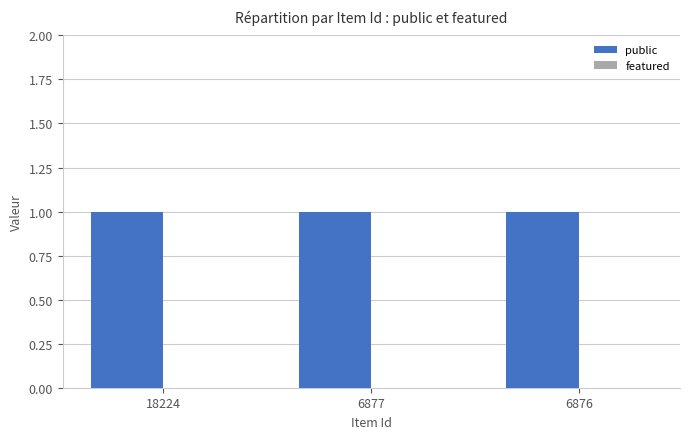

List the labels in order of featured value, largest first.

18224, 6877, 6876